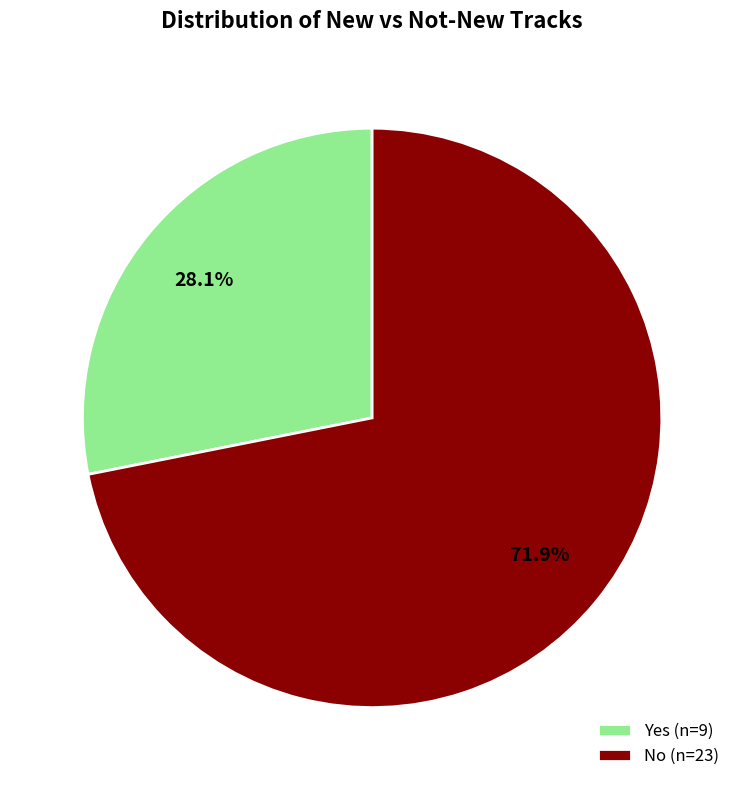

Is the sum of No and Yes greater than half?

Yes